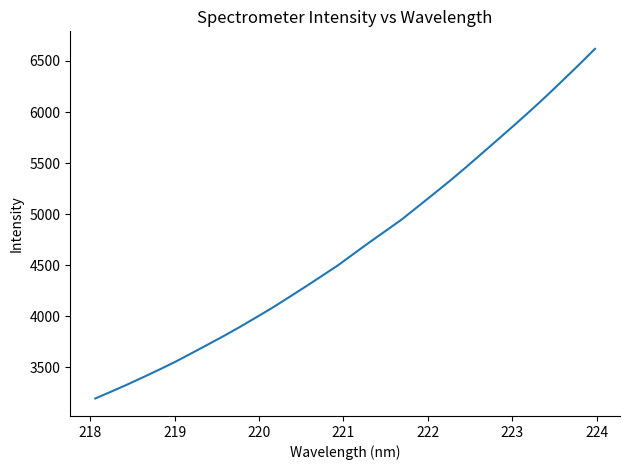

How many distinct data groups are displayed?

1